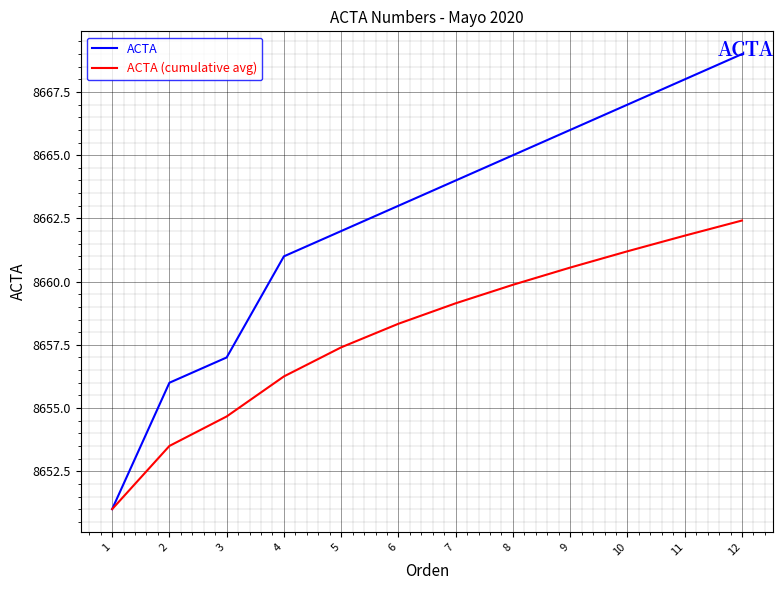

Which series has the widest spread of values?

ACTA